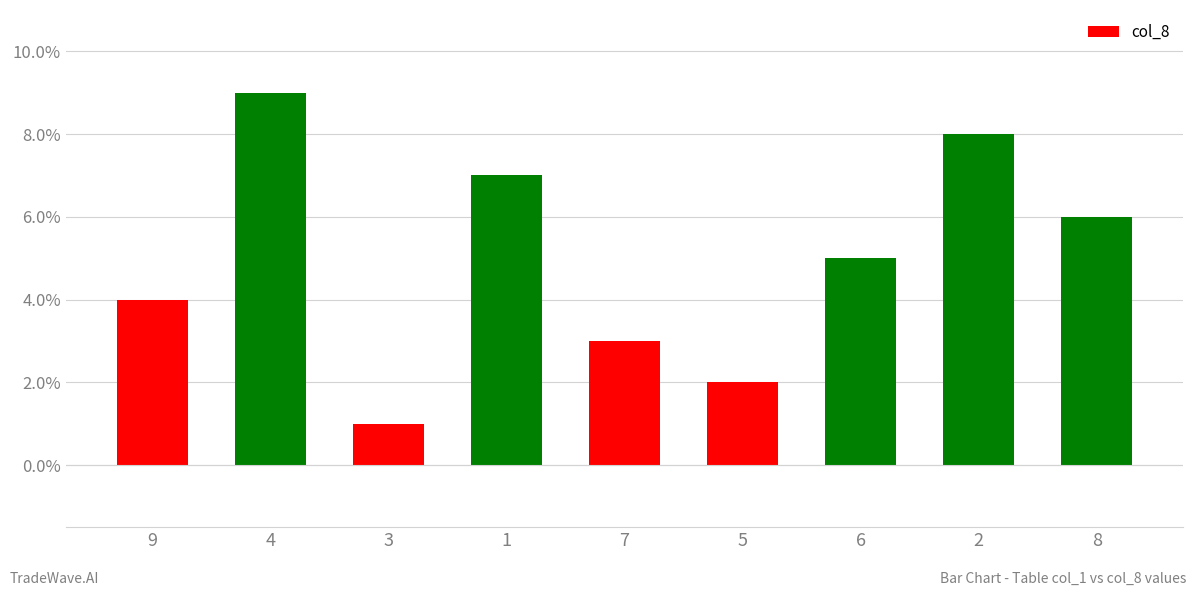

What is the sum of all values?

45